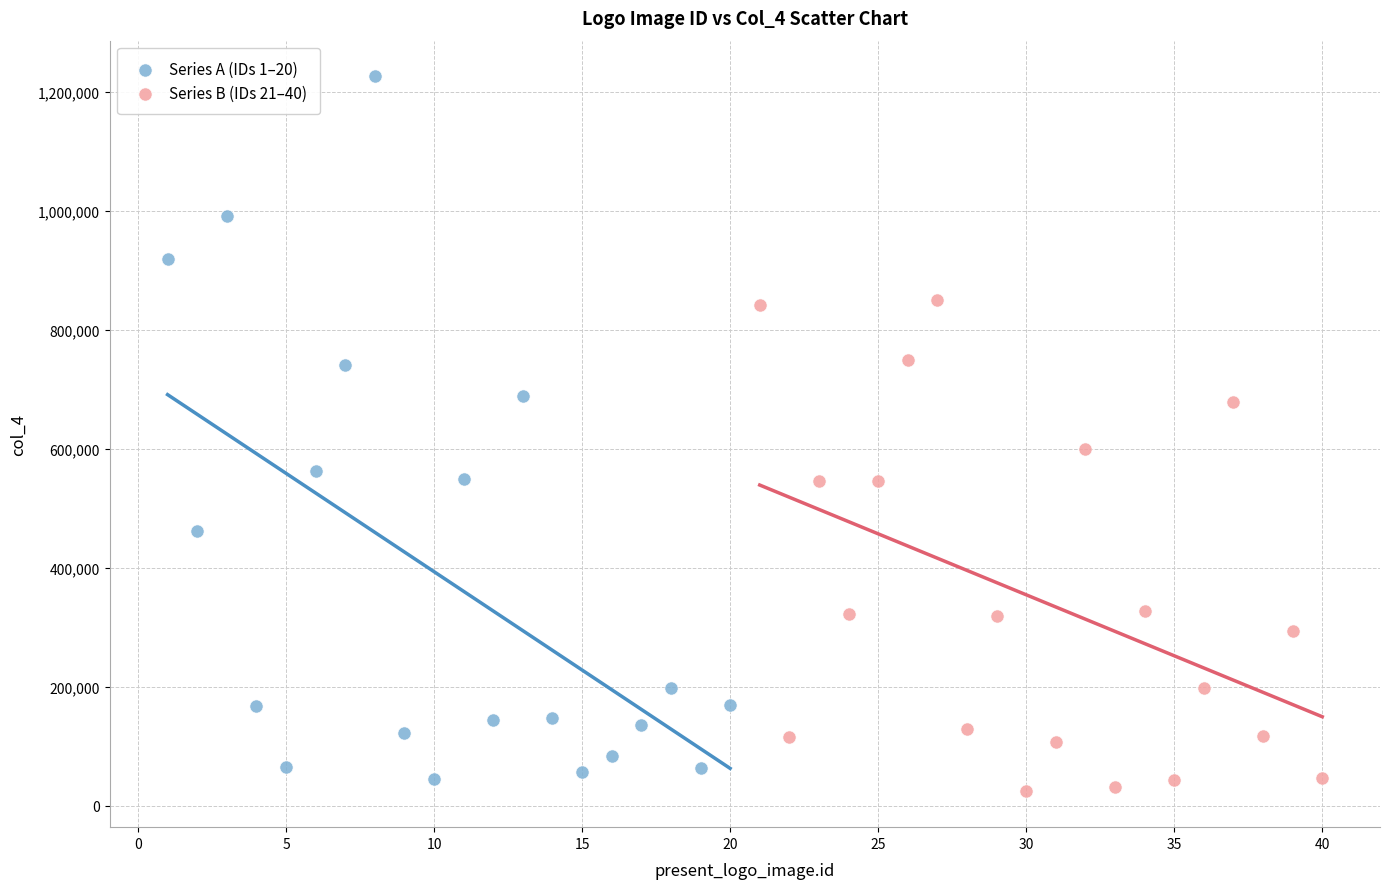

Which series has the widest spread of Y values?

Series A (IDs 1–20)